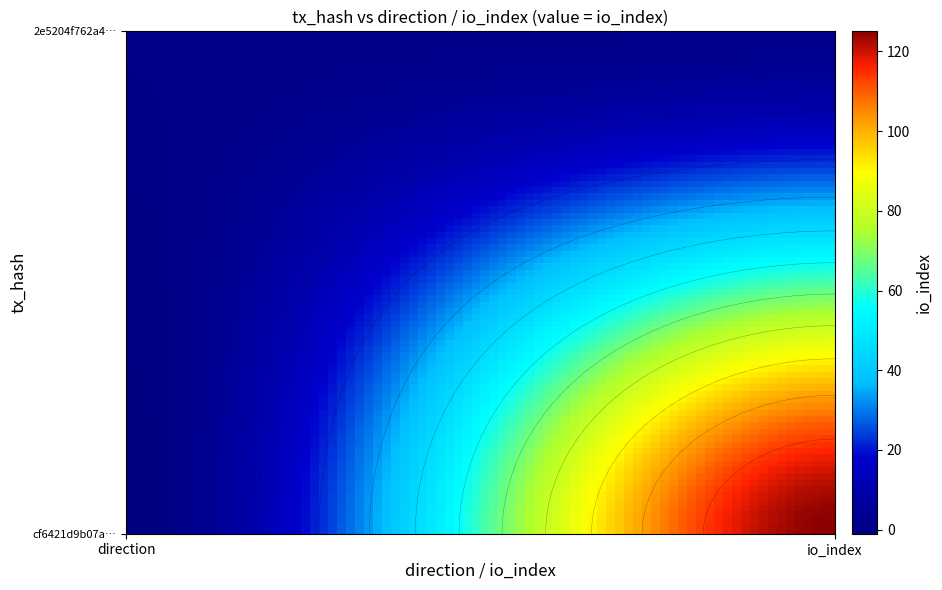

Which series changed the most between 0 and 1?

cf6421d9b07a9746004ba60d1e074a2b88893ec